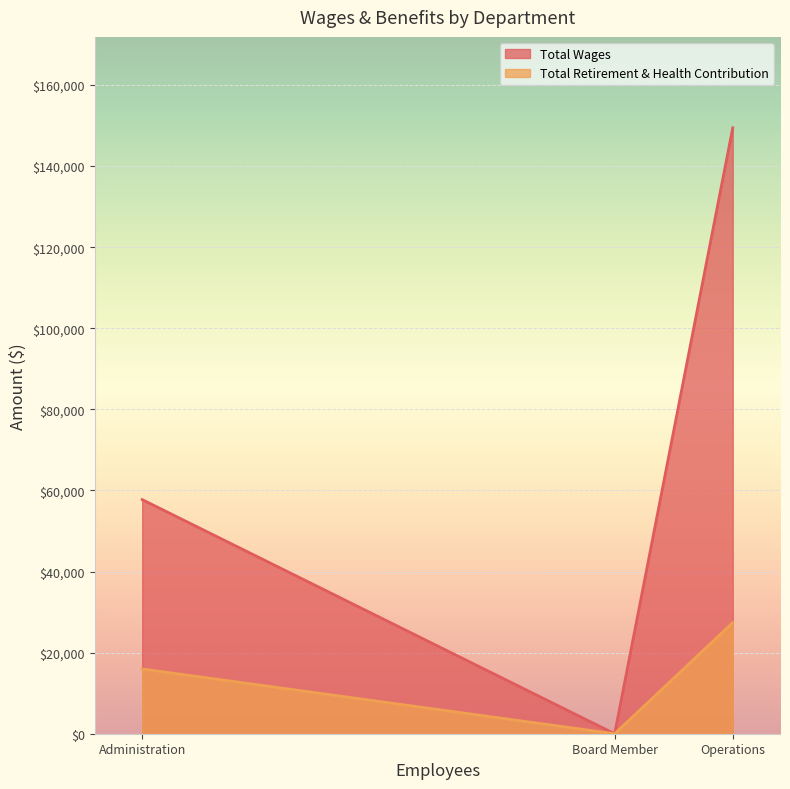

Which series has the largest total across all categories?

Total Wages